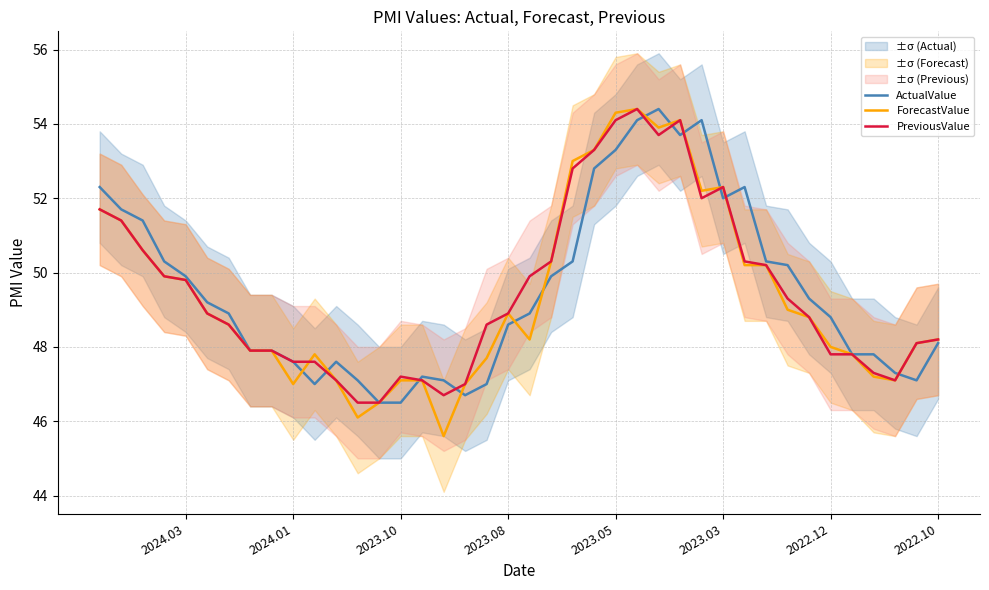

What are all the series names shown in the legend?

ActualValue, ForecastValue, PreviousValue